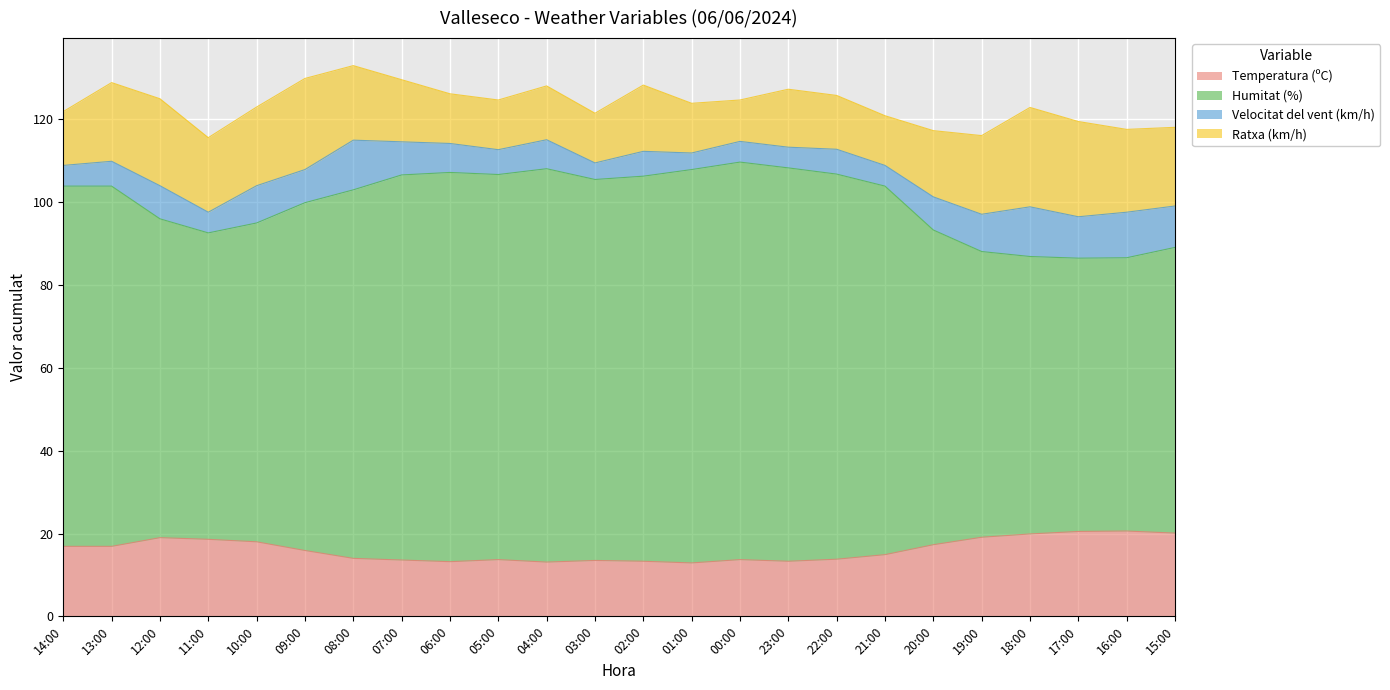

True or false: Humitat (%) and Temperatura (ºC) cross at least once.

False